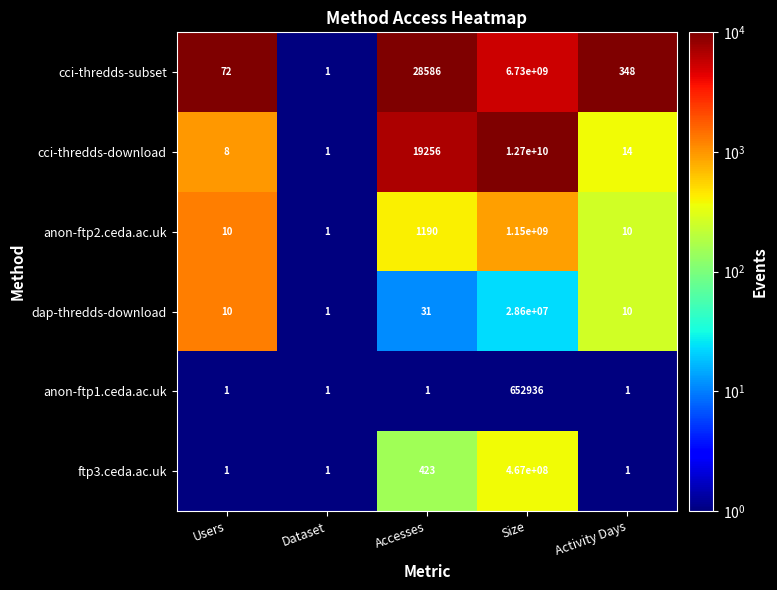

What is the greatest value displayed?

12700000000